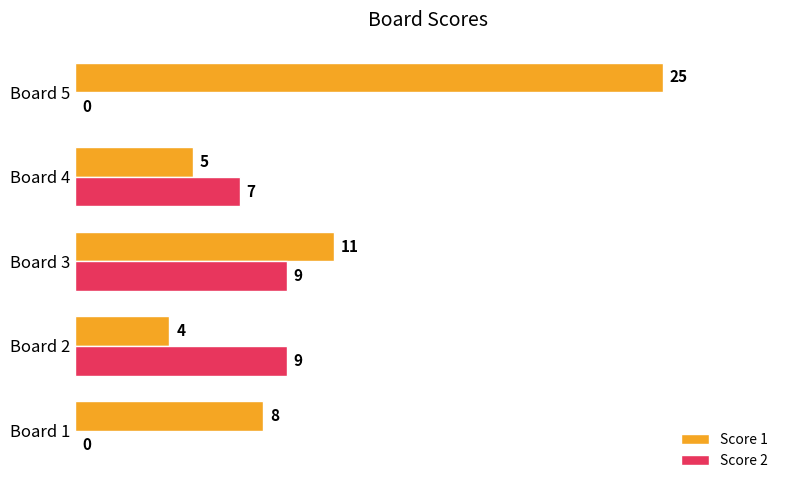

Between Board 2 and Board 3, which series saw the biggest shift?

Score 1